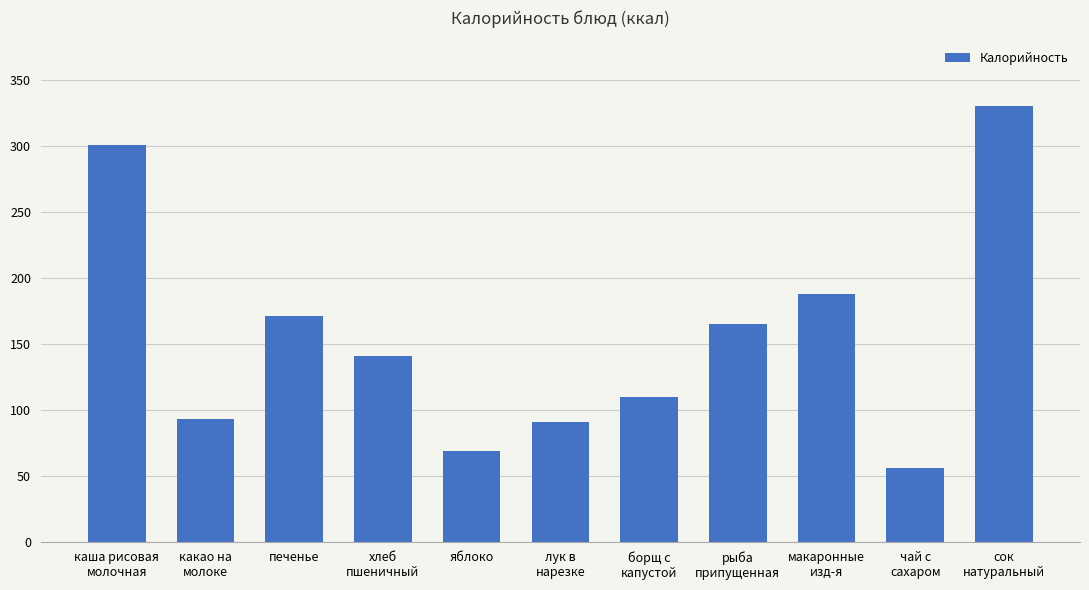

What is the minimum value shown in the chart?

55.6